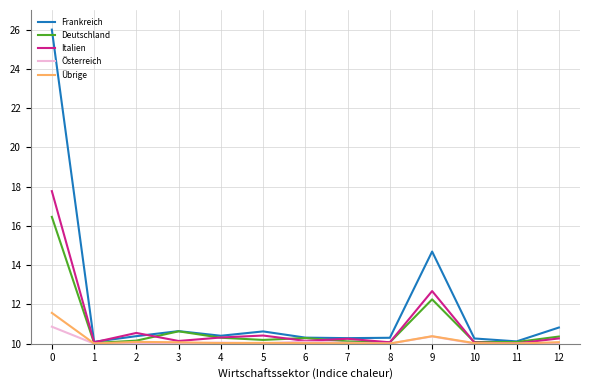

List the series in order of their peak value, highest first.

Frankreich, Italien, Deutschland, Übrige, Österreich